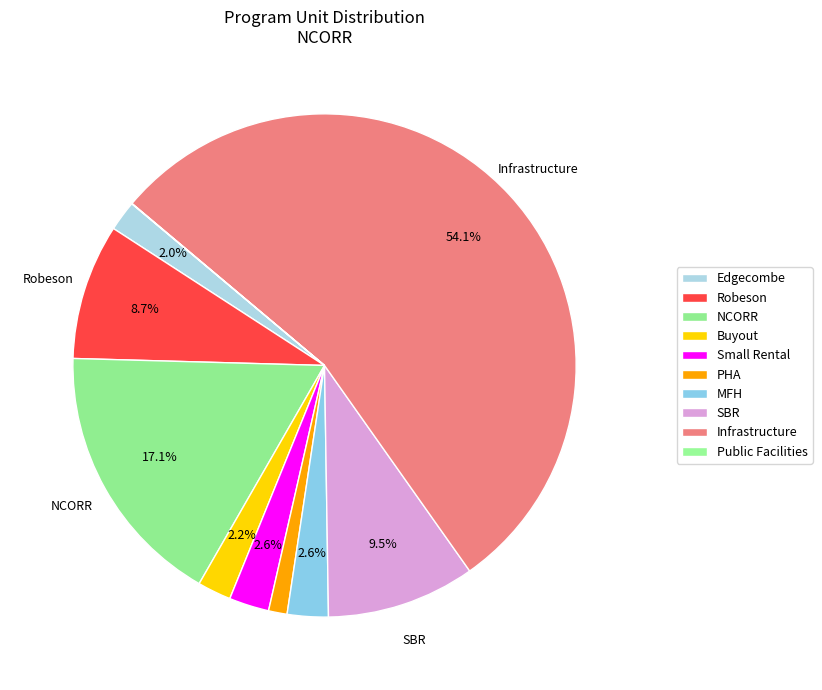

How many segments does this pie chart have?

10